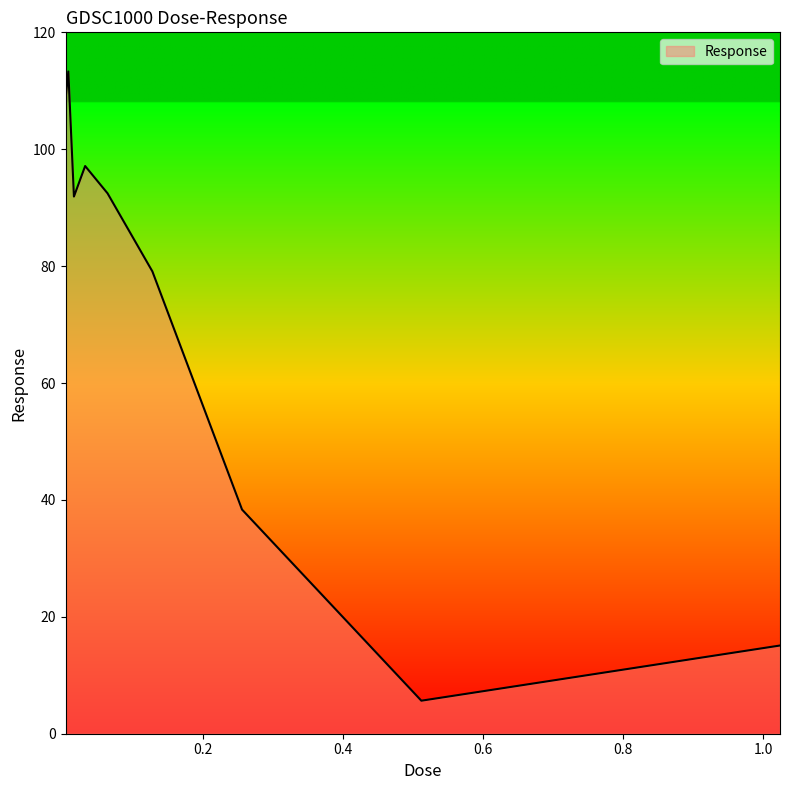

What is the smallest value displayed?

5.6